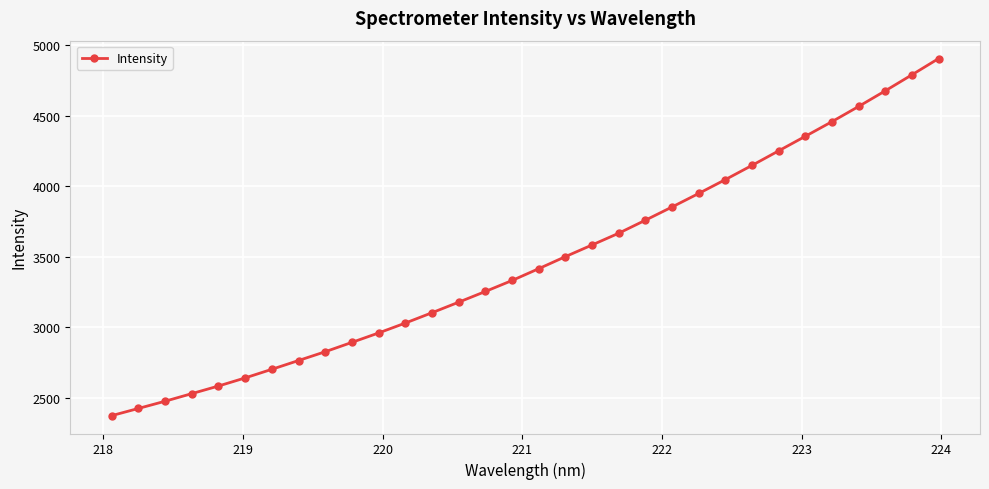

True or false: the data has more than 0 interior local peaks.

False